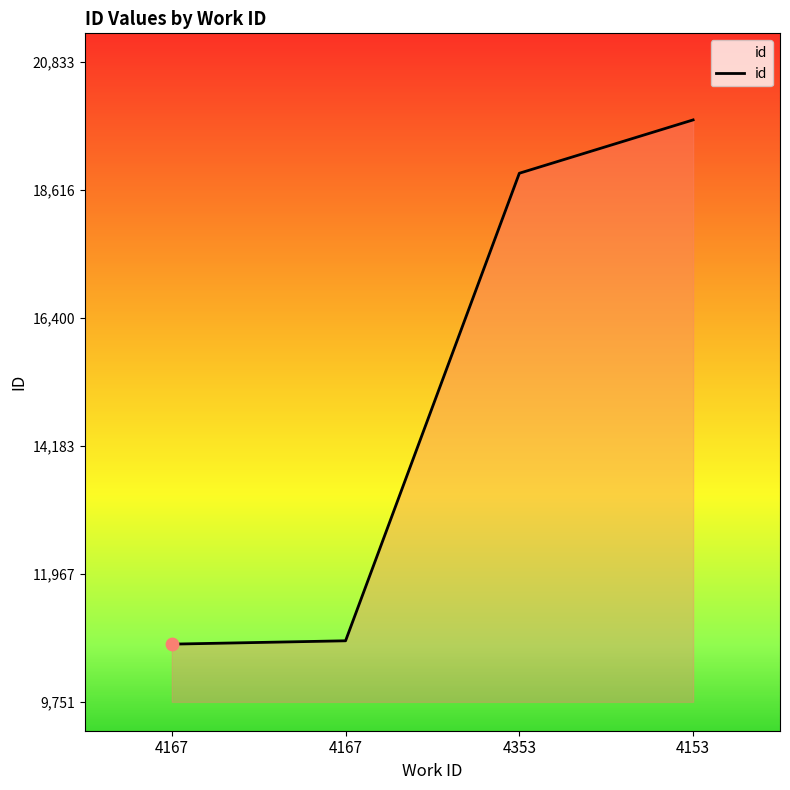

How many lines are shown in the chart?

1